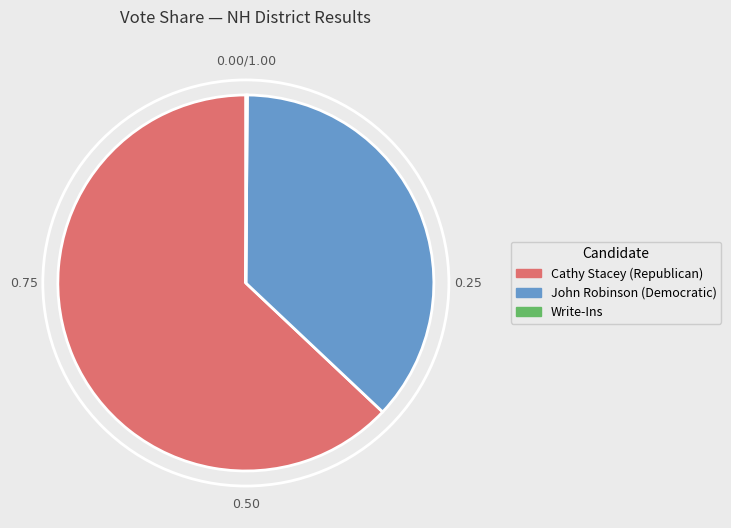

Is there a majority slice in this chart?

Yes